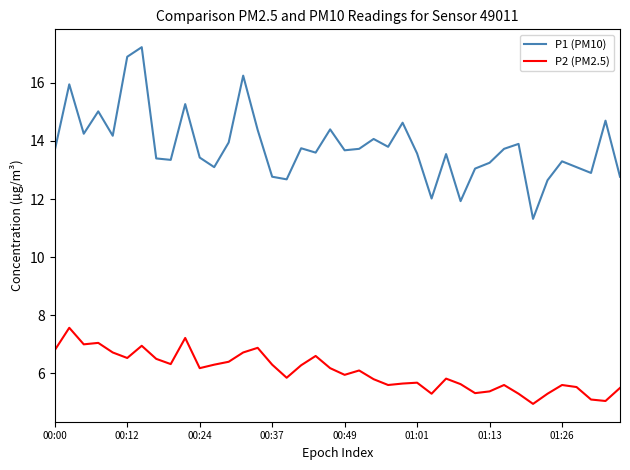

What is the difference between the maximum and minimum values in the P1 (PM10) series?

5.9